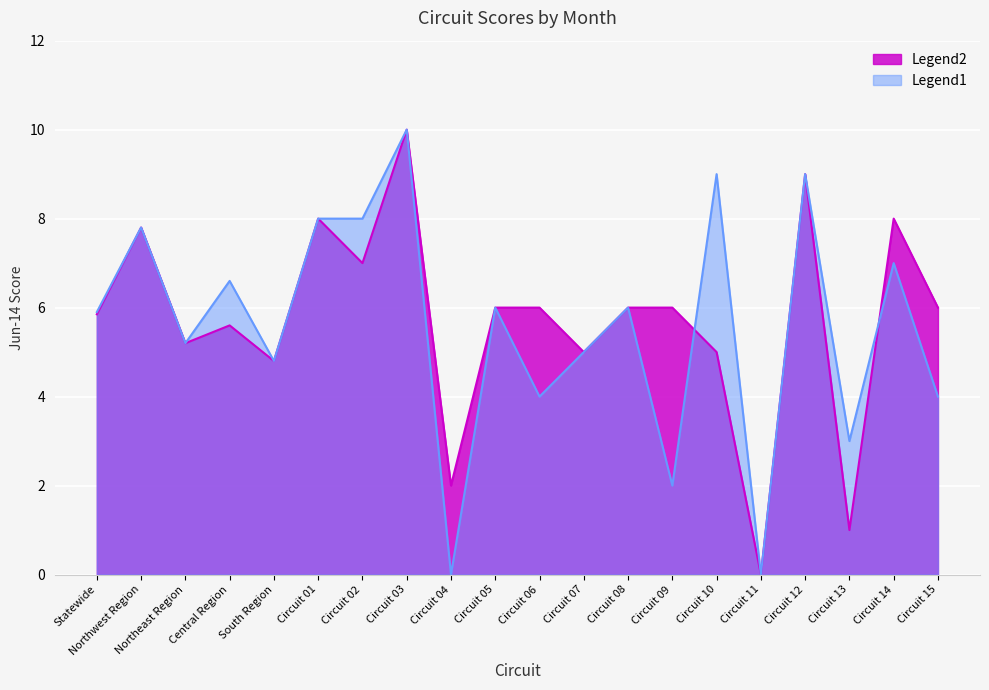

What is the spread (max minus min) of values at Circuit 15?

2.0